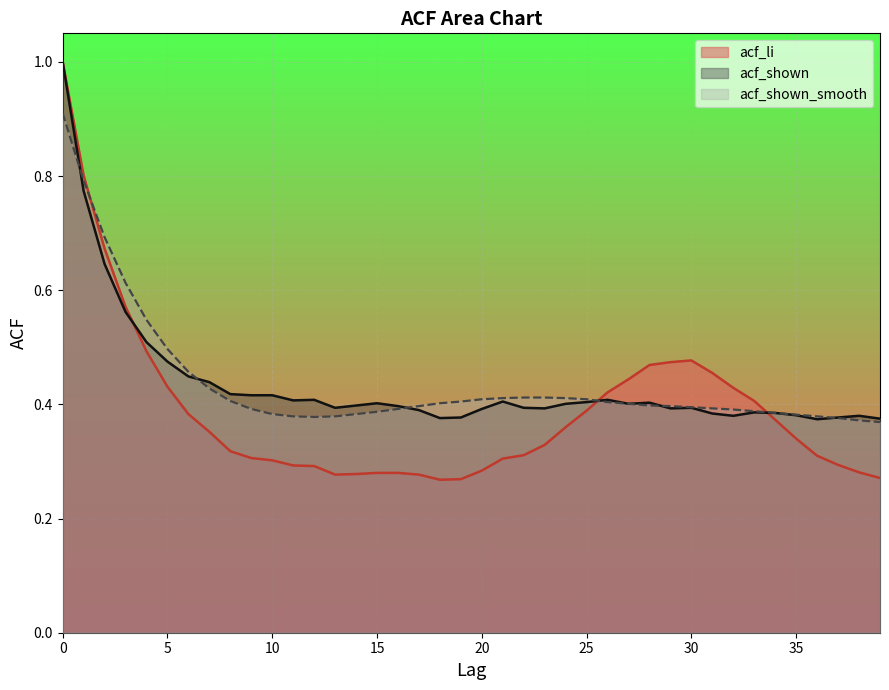

Rank the series by their maximum value, from lowest to highest.

acf_shown_smooth, acf_li, acf_shown